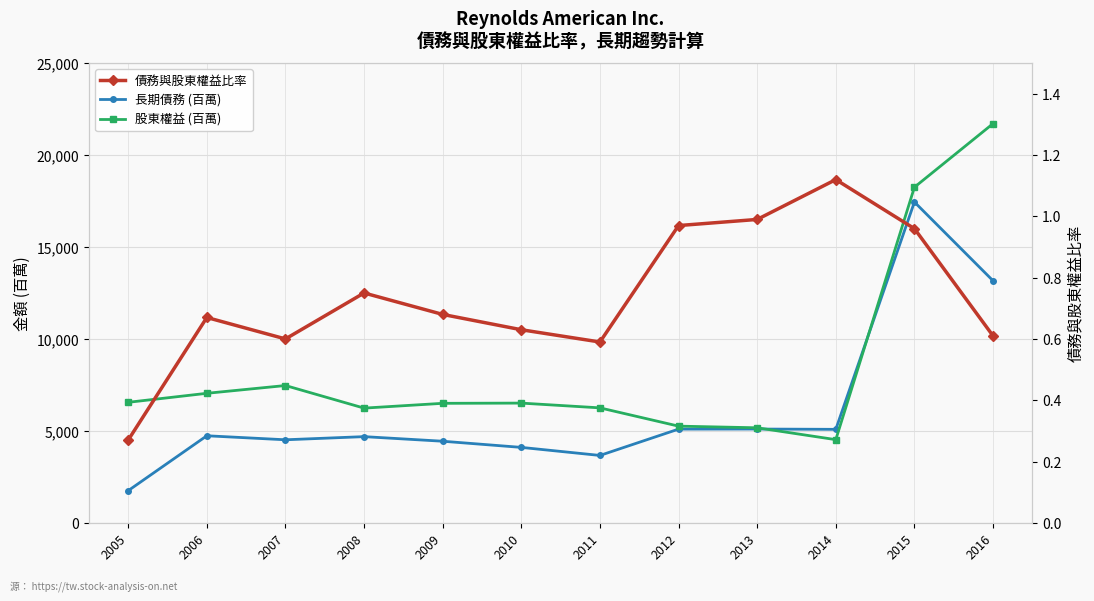

Where is the first local maximum for 債務與股東權益比率?

2006